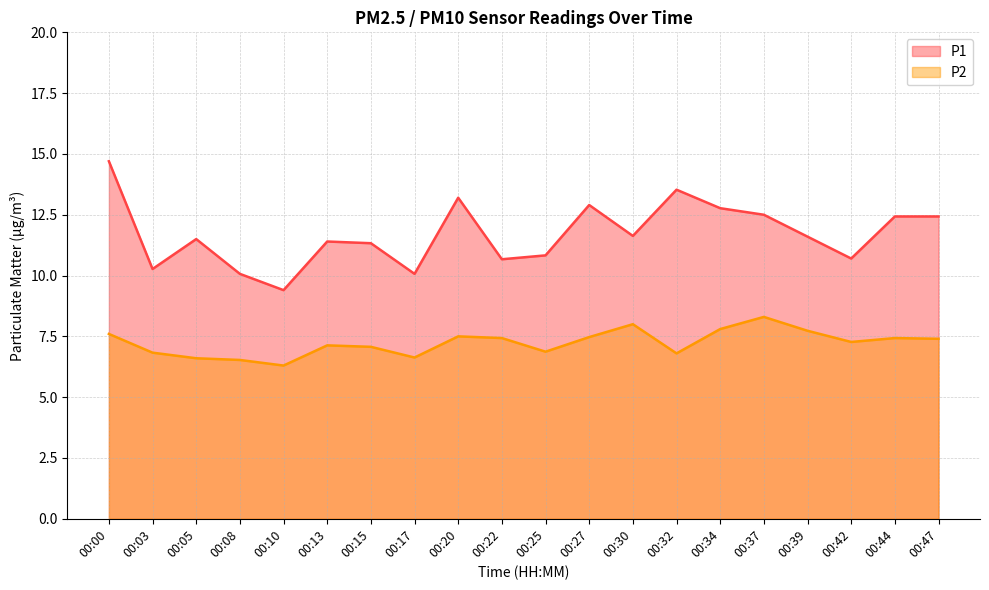

True or false: P2 and P1 intersect in this chart.

False